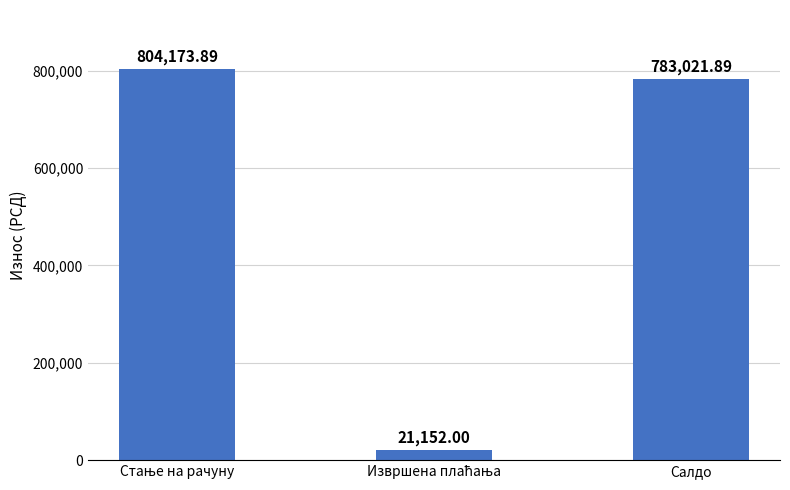

What is the label of the 3rd bar from the left?

Салдо